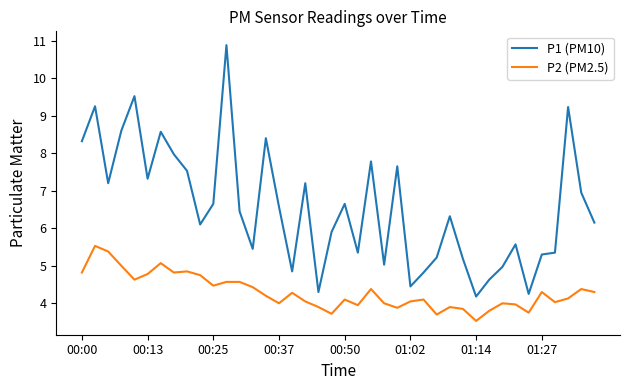

What is the sum of all P1 (PM10) values?

262.1